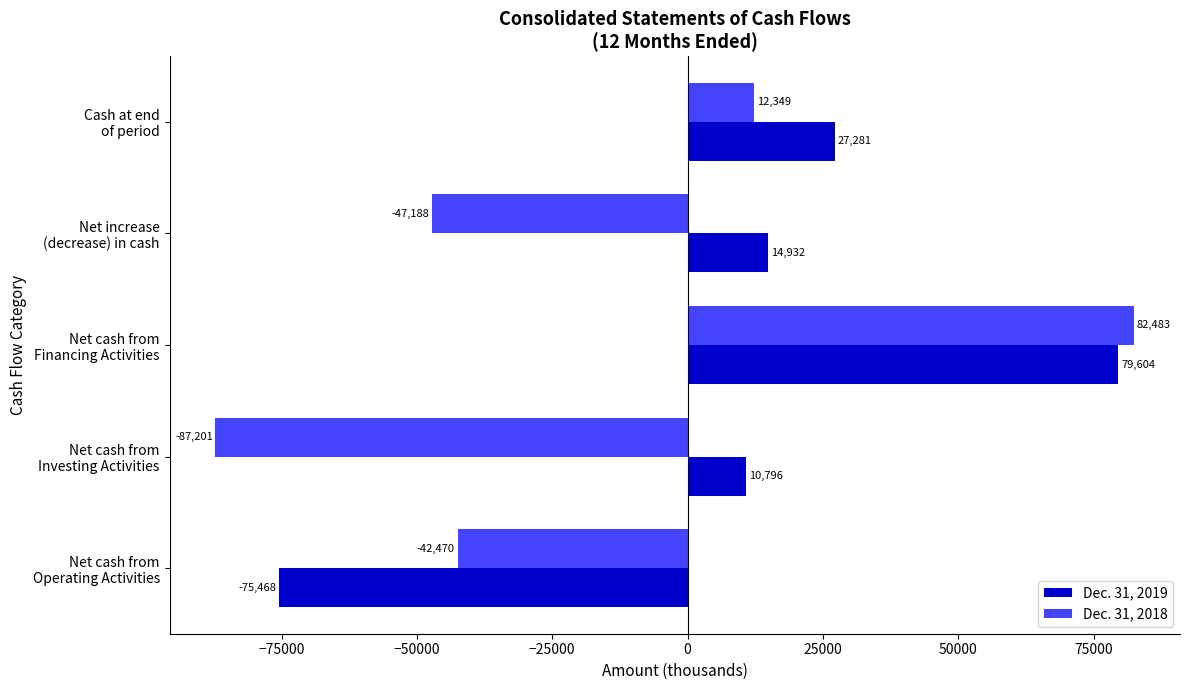

At how many categories does at least one series exceed 23593?

2